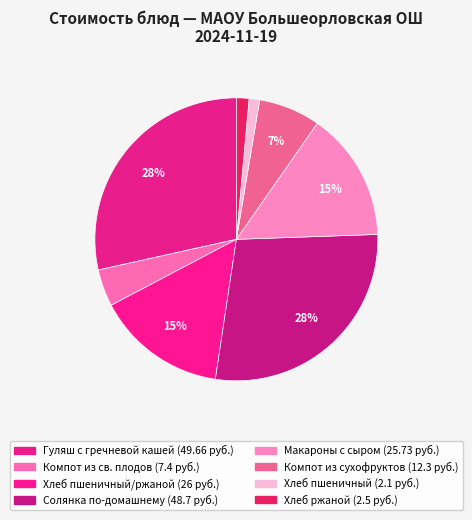

Which category has the smallest portion of the pie?

Хлеб пшеничный